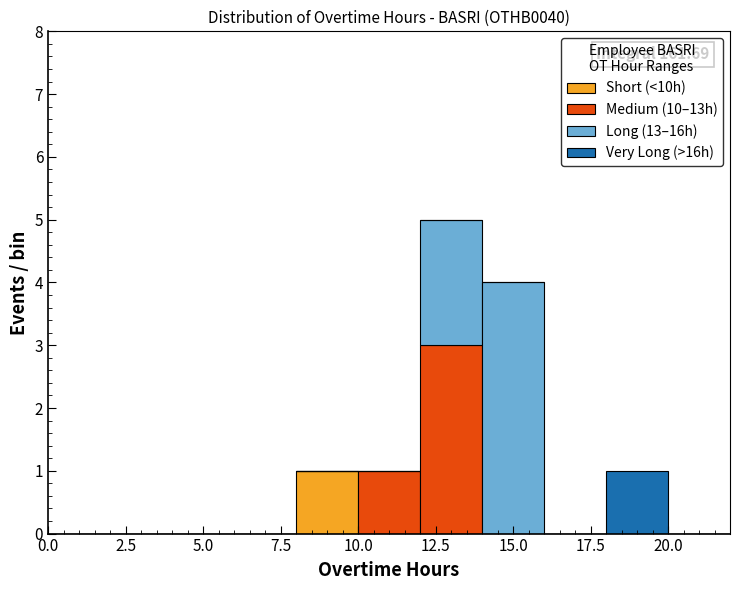

Which range on the x-axis has the tallest stacked bar (by total height)?

12 to 14